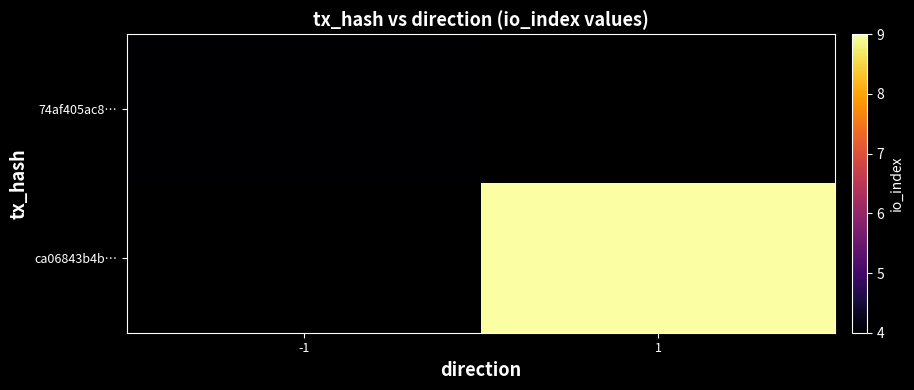

Rank the series at -1 from highest to lowest value.

74af405ac8…, ca06843b4b…